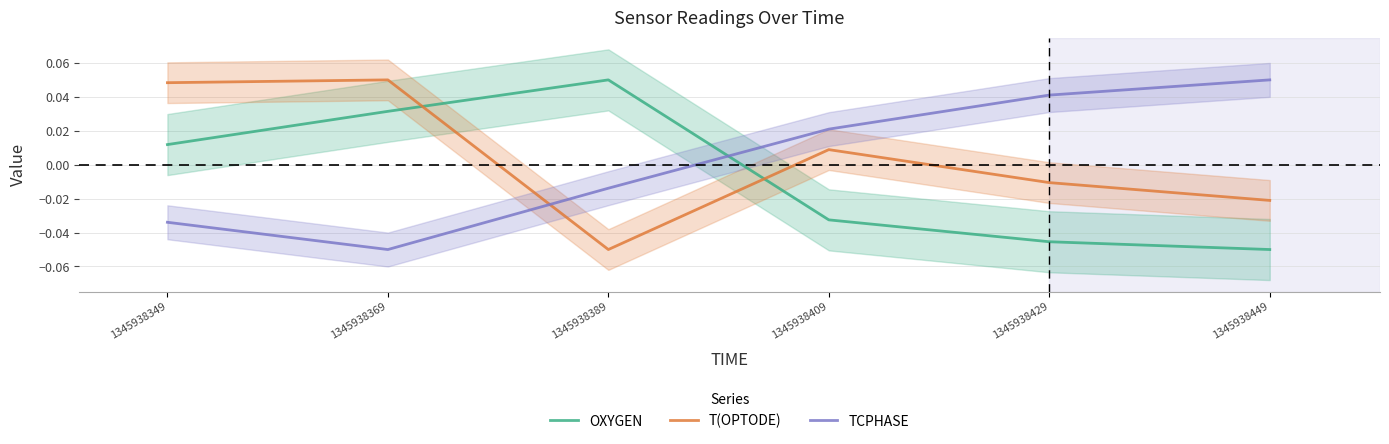

The value of OXYGEN at 1345938389 is 0.1. True or false?

True